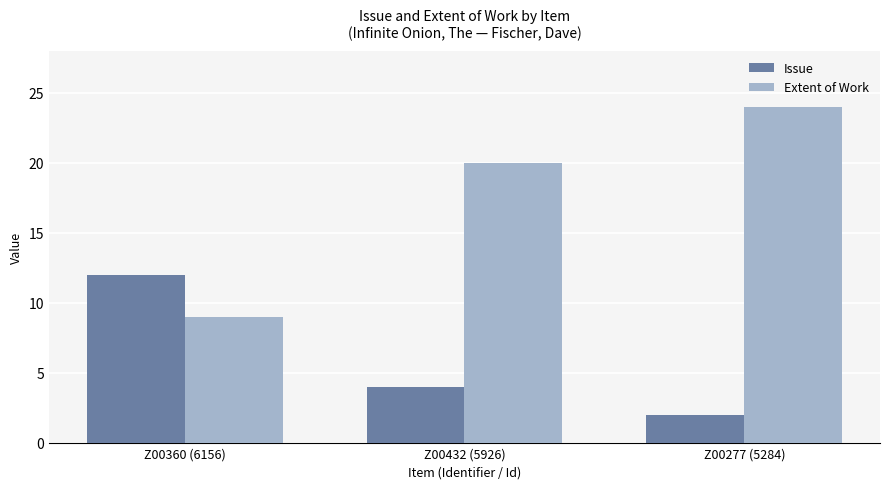

True or false: Issue has a value of 12 at Z00360 (6156).

True